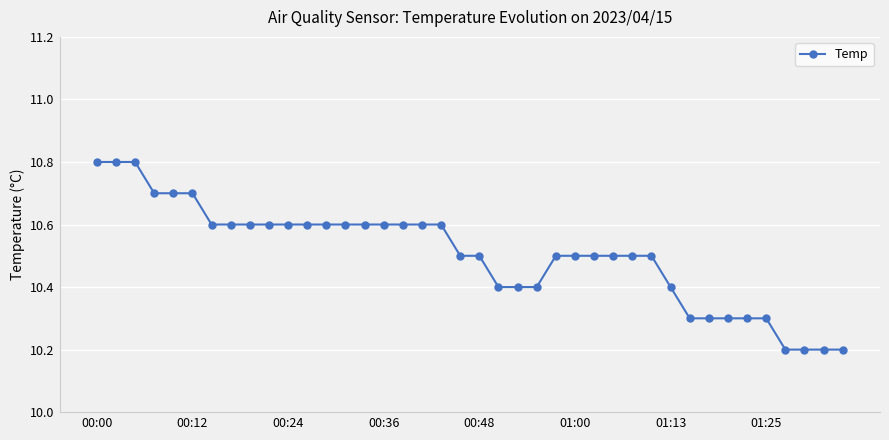

Count the values in the range 10 to 11.

40